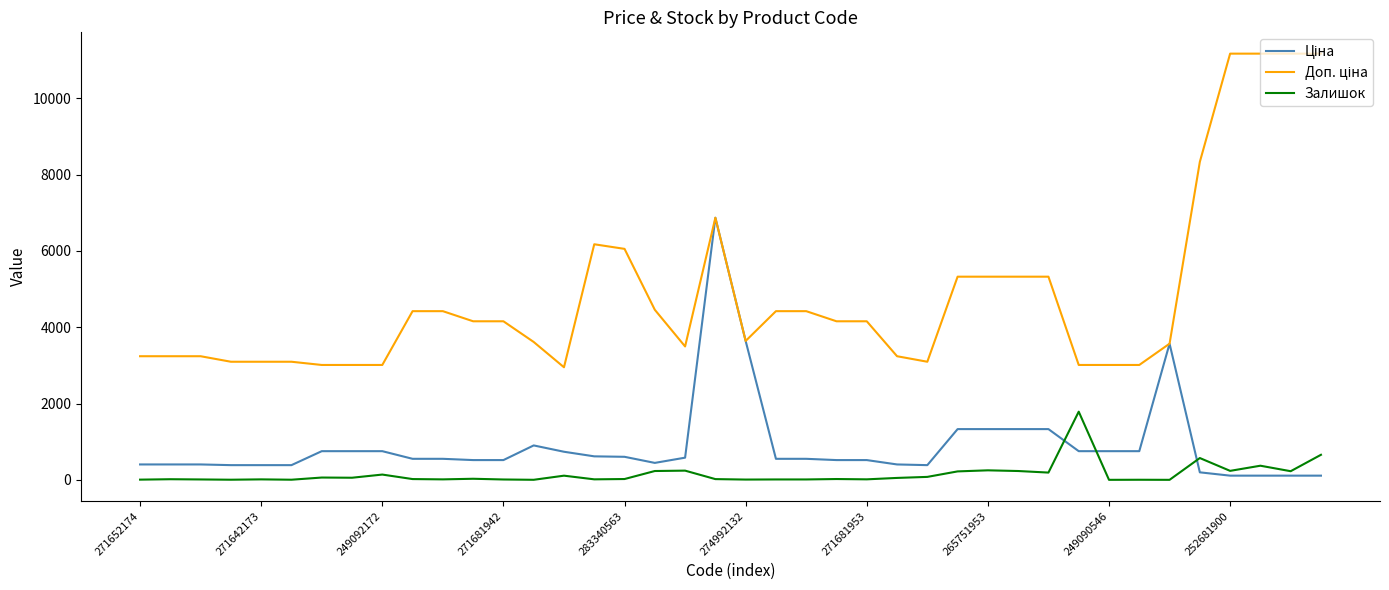

What is the maximum value for Залишок?

1788.0